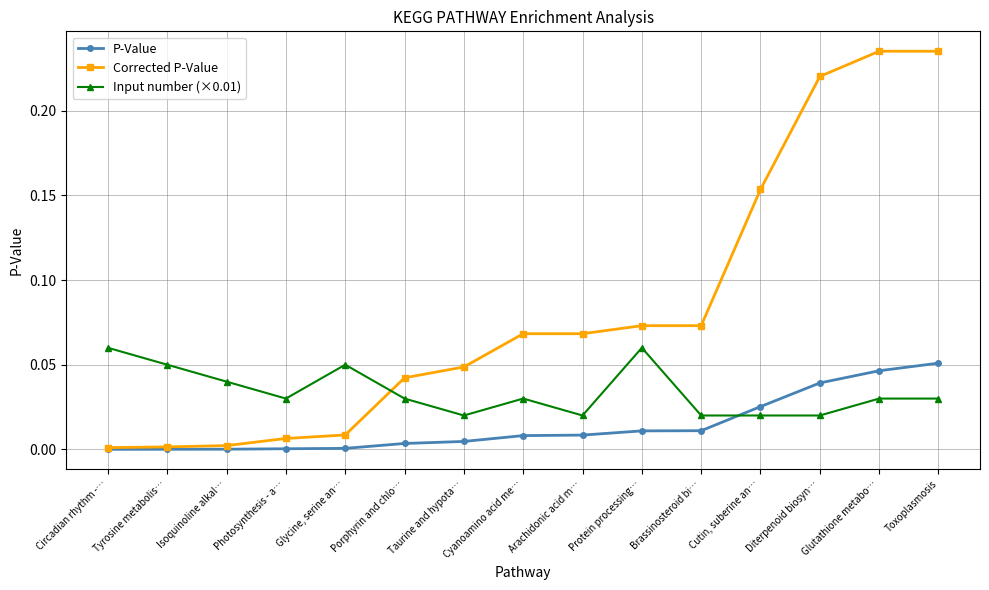

Which series has the largest range (max minus min)?

Corrected P-Value